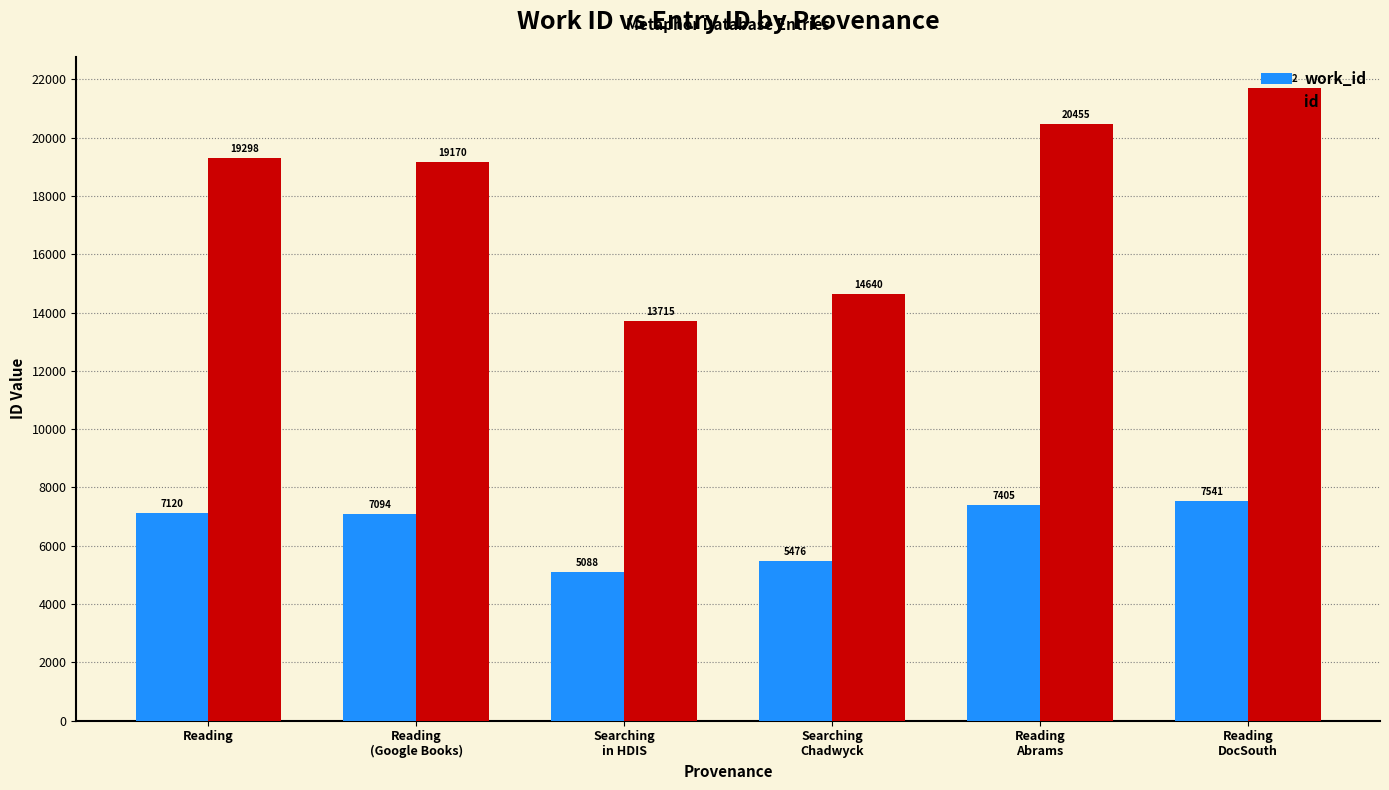

Rank the series by their average value, from lowest to highest.

work_id, id